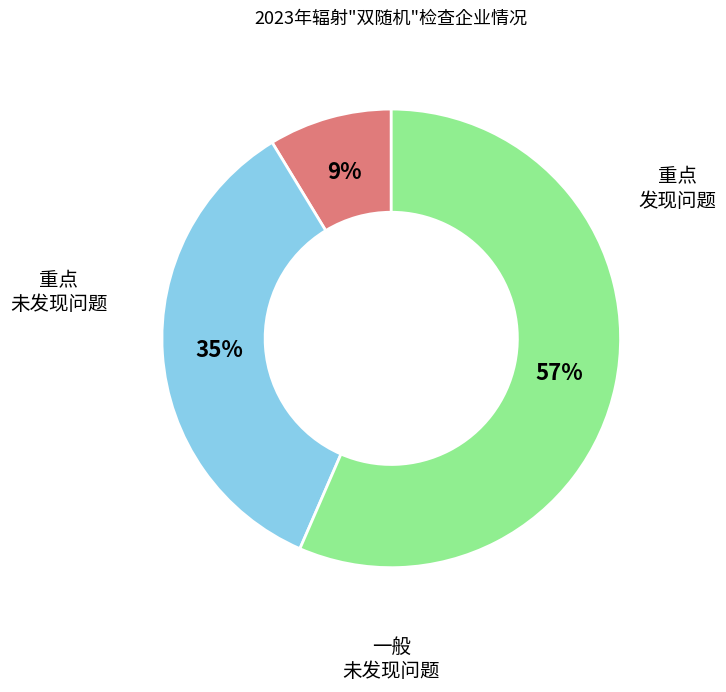

Is there a majority slice in this chart?

Yes